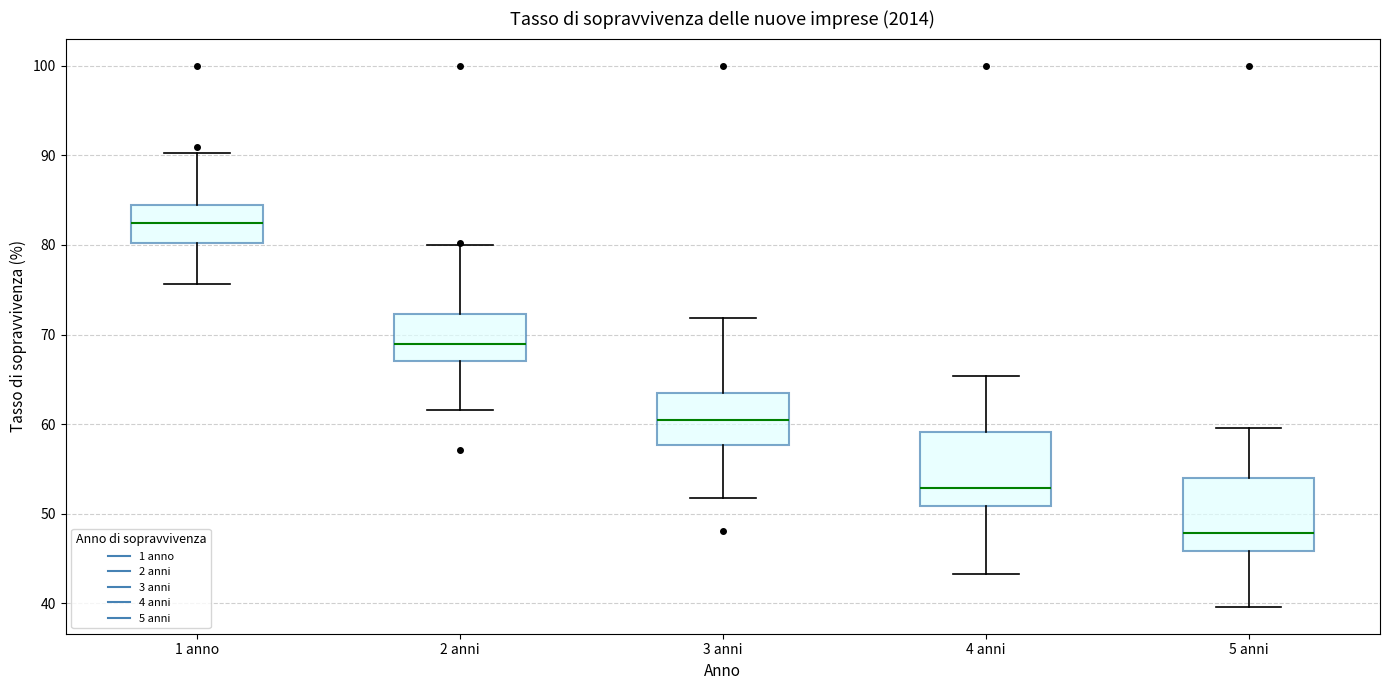

Where does the lower whisker of the box for 4 anni end on the y-axis? The values are not printed on the chart, so give them approximately, as read against the axis.

43